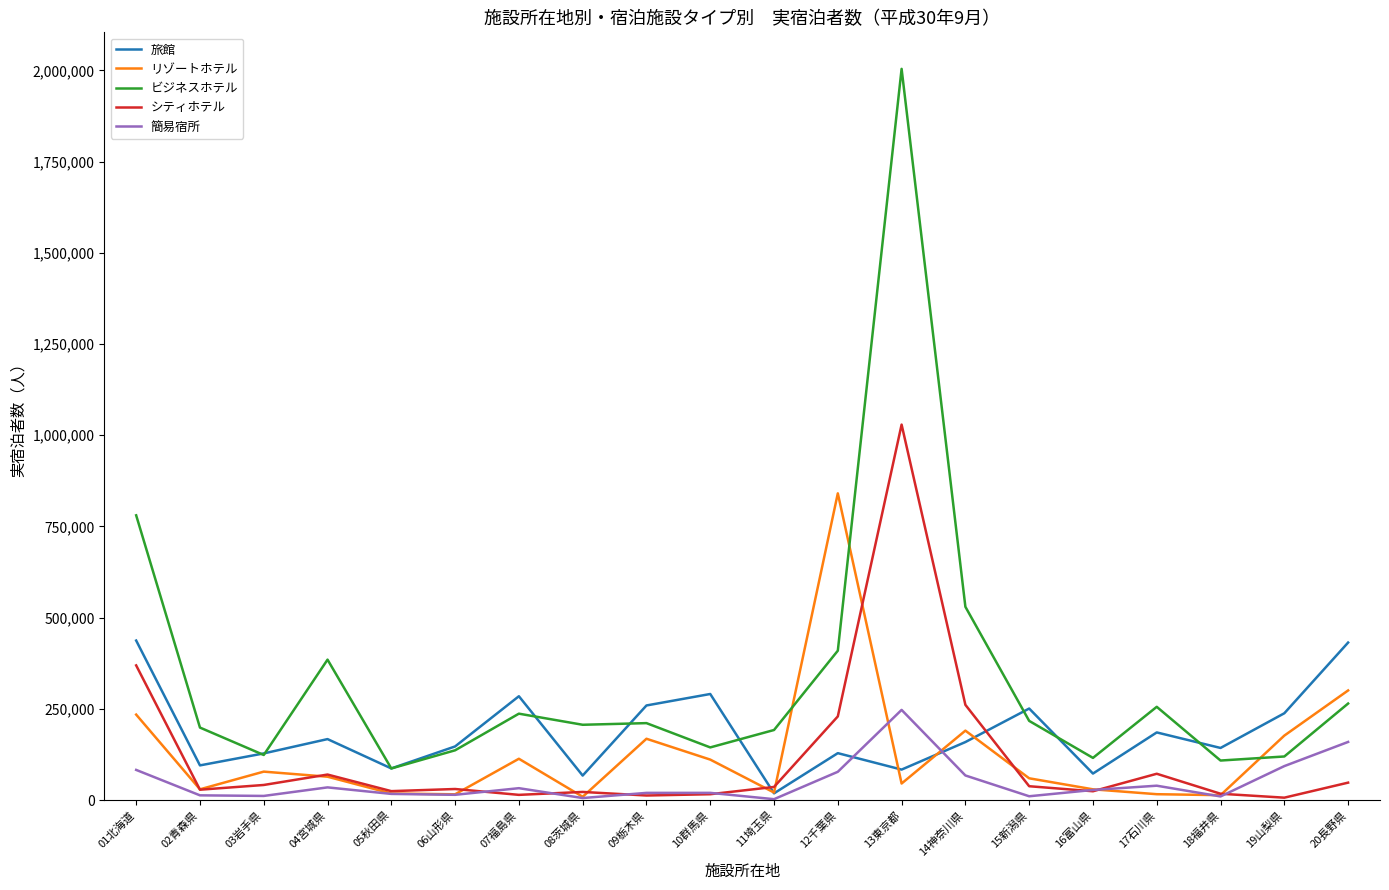

The ビジネスホテル series shows 299380 at 01北海道. True or false?

False